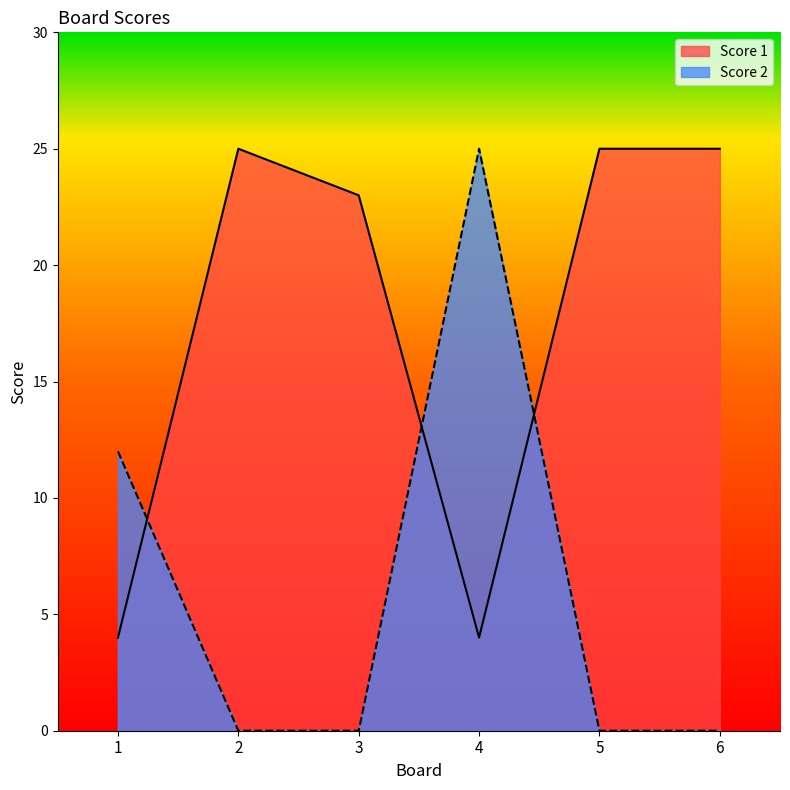

At how many categories does at least one series exceed 0?

6